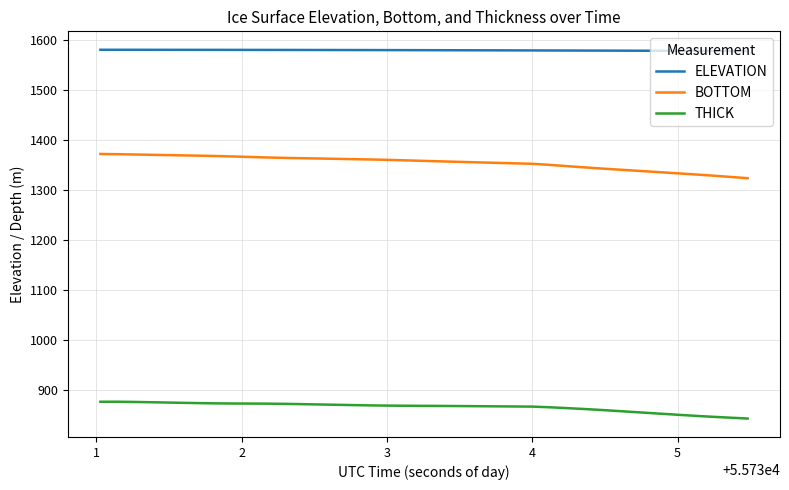

Rank the series by their maximum value, from lowest to highest.

THICK, BOTTOM, ELEVATION